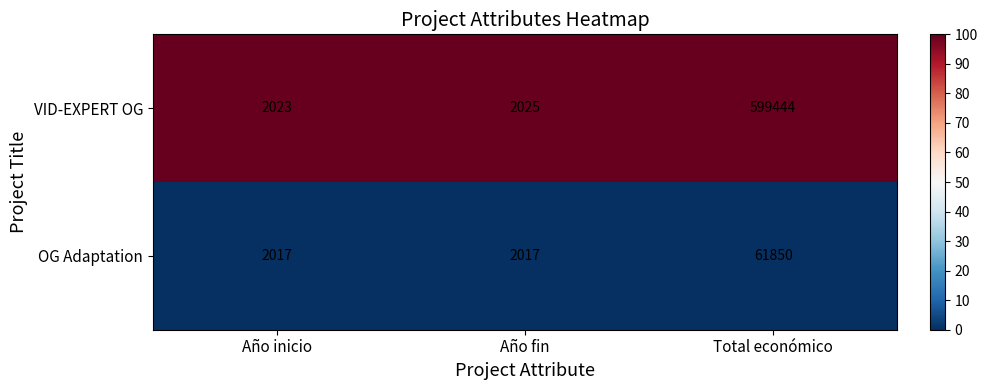

Which series has the largest total across all categories?

VID-EXPERT OG